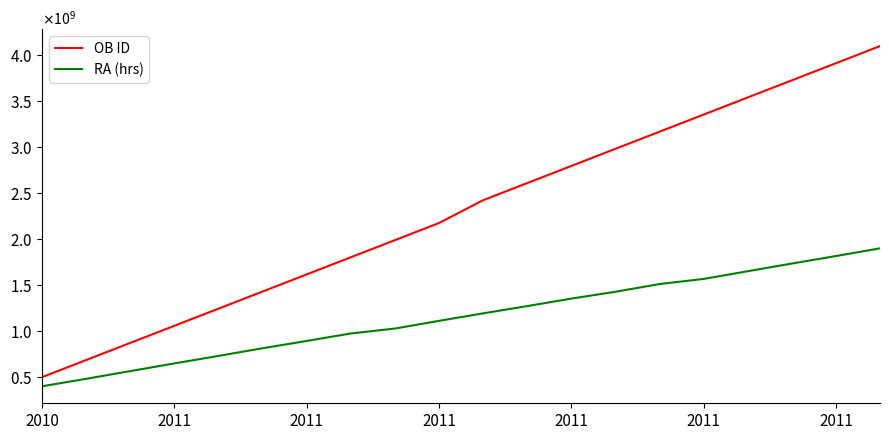

True or false: OB ID and RA (hrs) intersect in this chart.

False